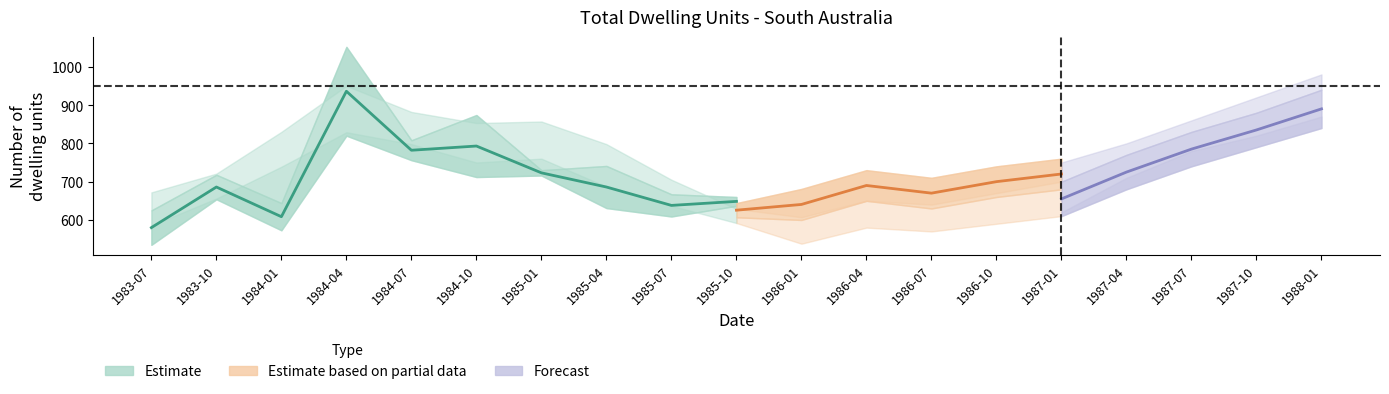

What is the maximum value shown in the chart?

1060